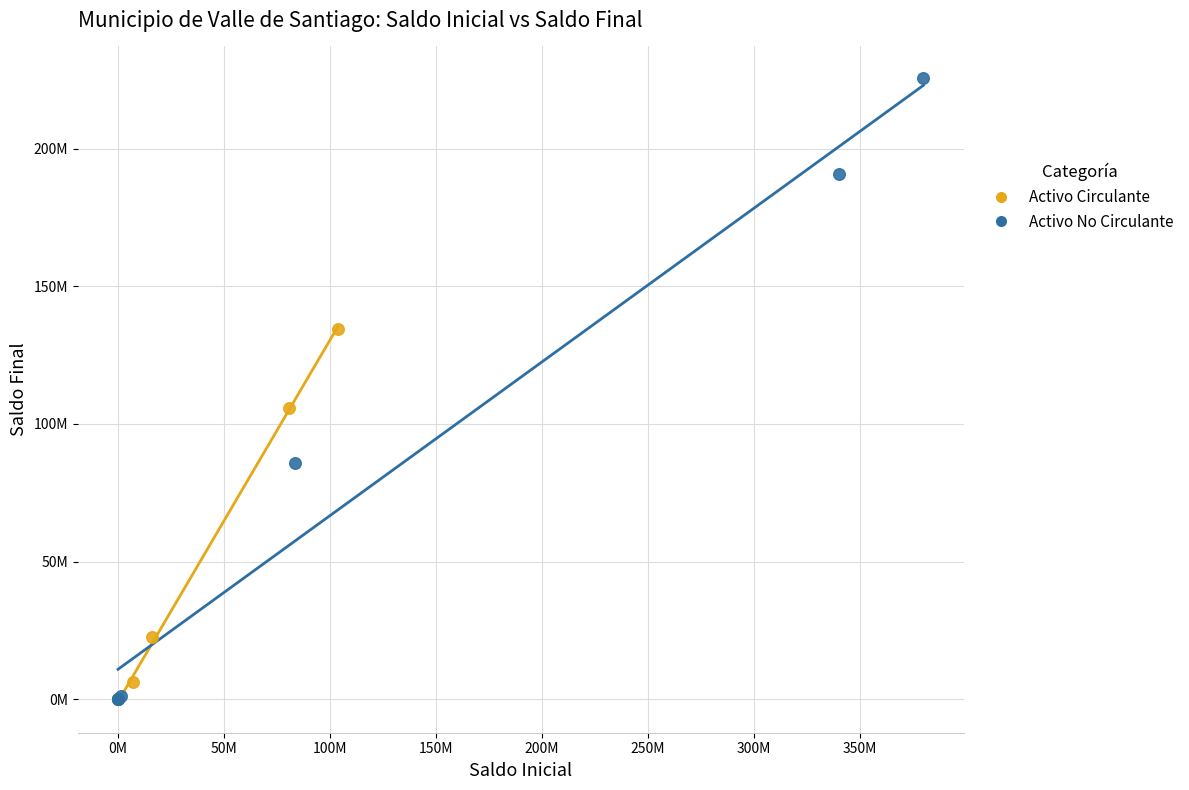

Which series reaches the maximum Y coordinate?

Activo No Circulante